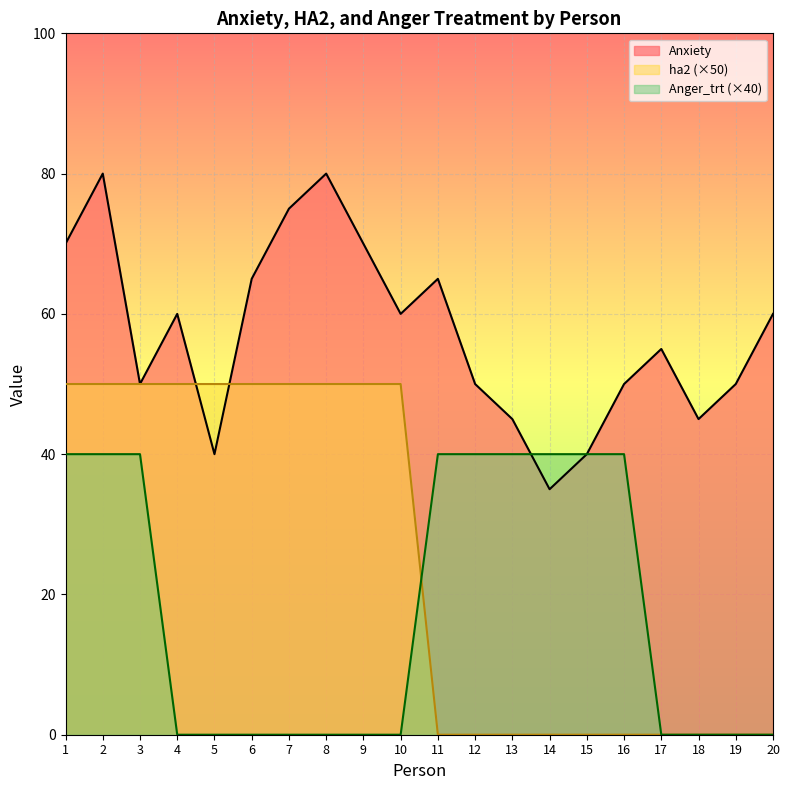

At 4, list the series in order from largest to smallest.

Anxiety, ha2 (×50), Anger_trt (×40)